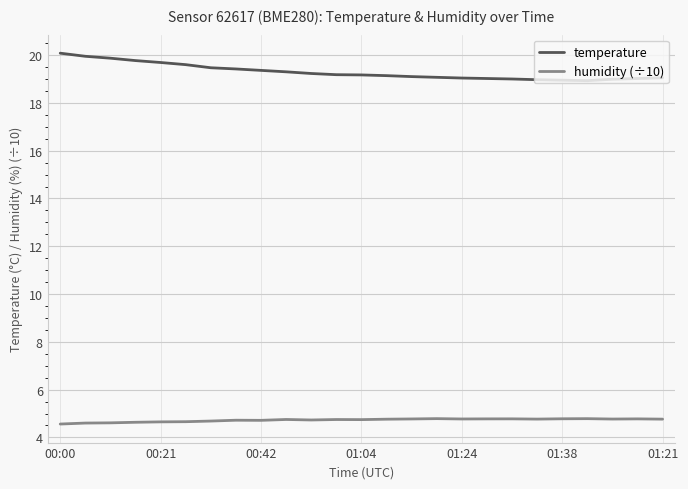

What is the greatest value displayed?

20.1